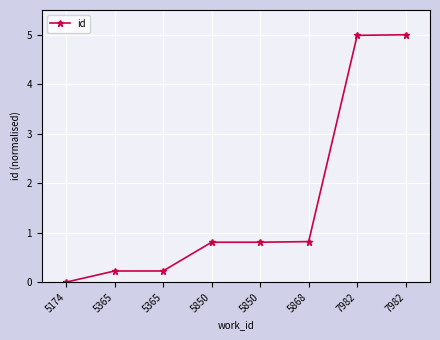

Rank the categories by value from highest to lowest.

7982, 7982, 5868, 5850, 5850, 5365, 5365, 5174